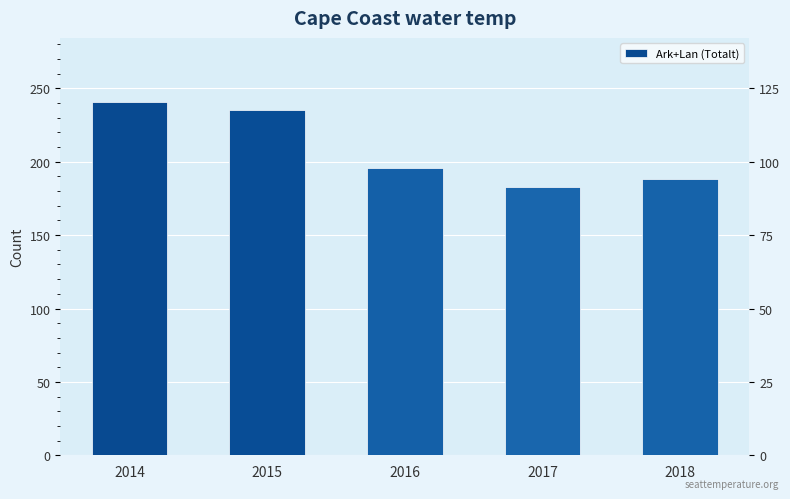

What is the value of the 5th bar from the left?

188